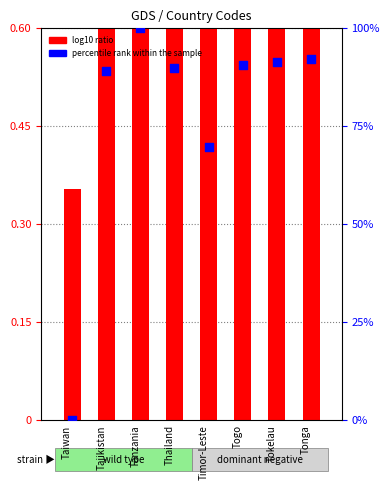

Which series has the widest spread of Y values?

percentile rank within the sample